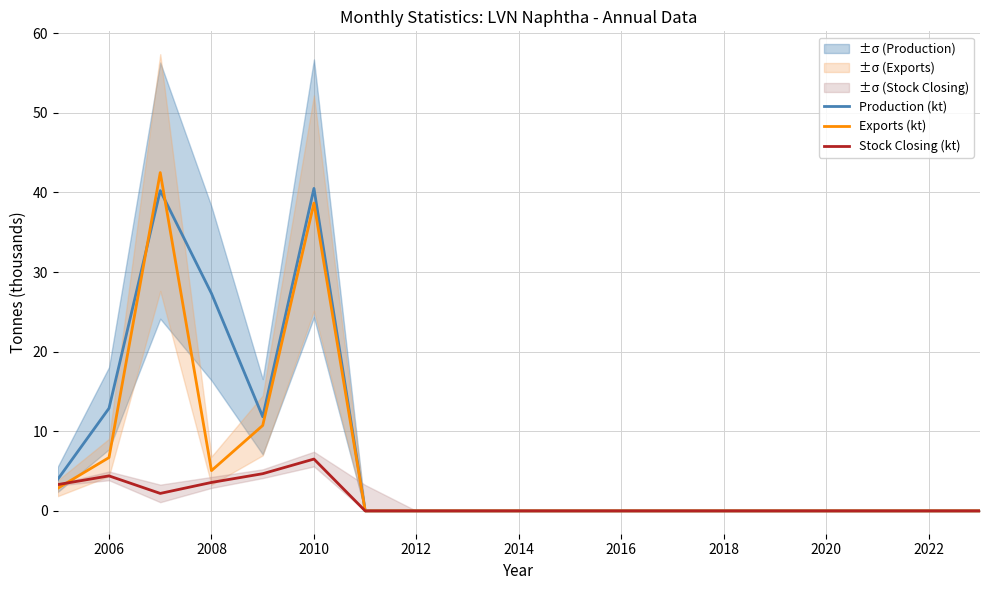

How many categories are shown in the chart?

18